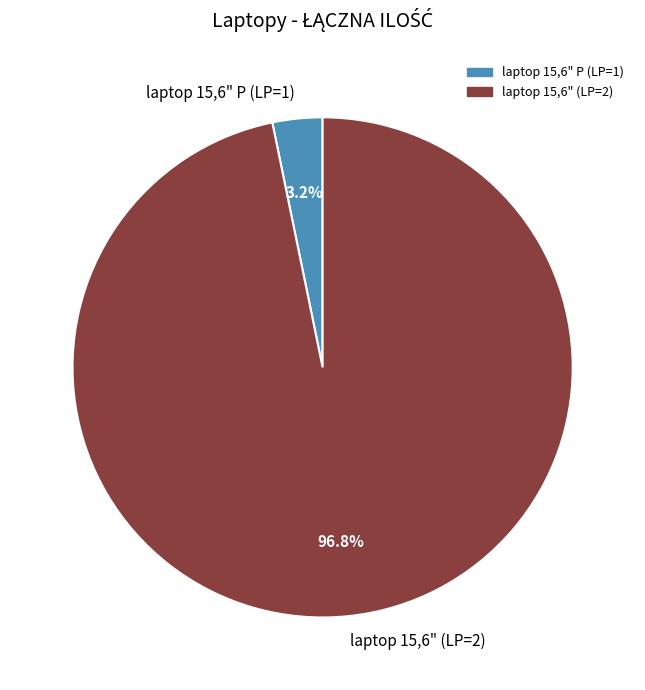

Combined, what portion of the pie is laptop 15,6" (LP=2) and laptop 15,6" P (LP=1)?

100.0%